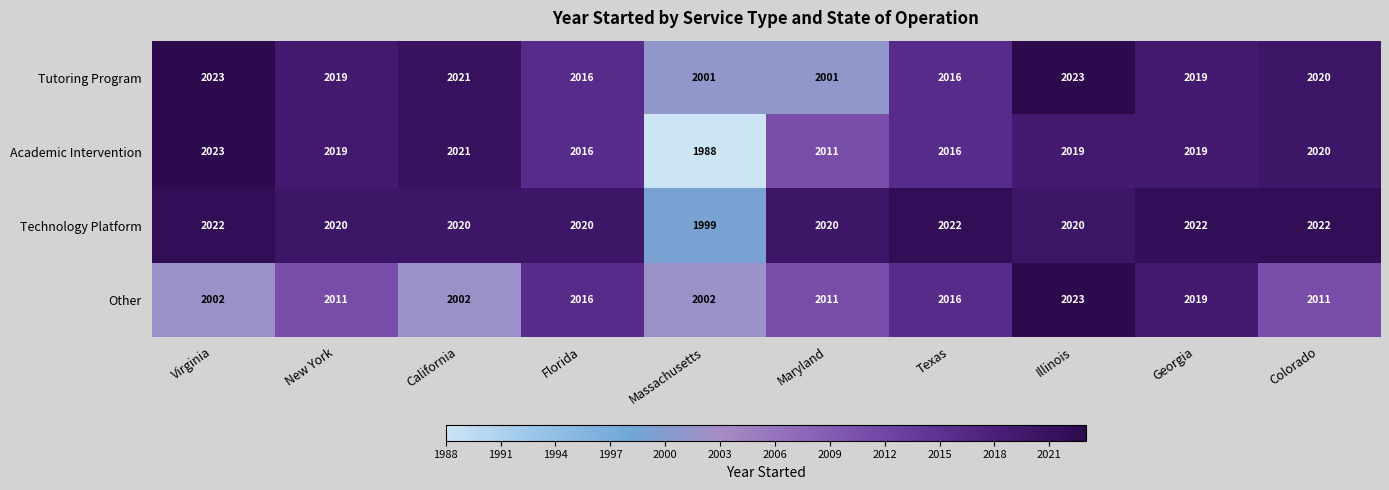

What is the sum of the Tutoring Program values at Texas and Florida?

4032